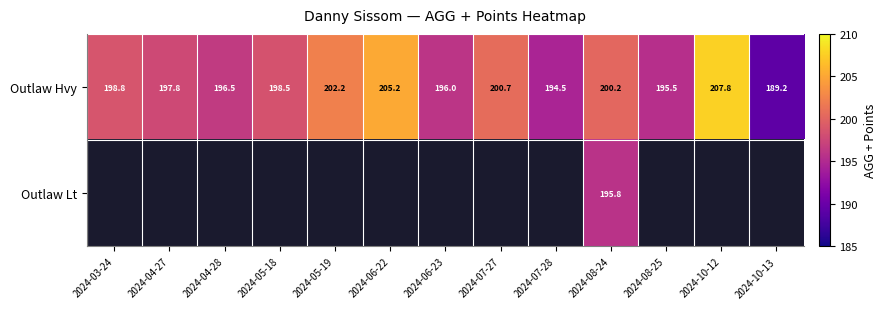

Is it true that Outlaw Hvy equals 189.2 at 2024-10-13?

True